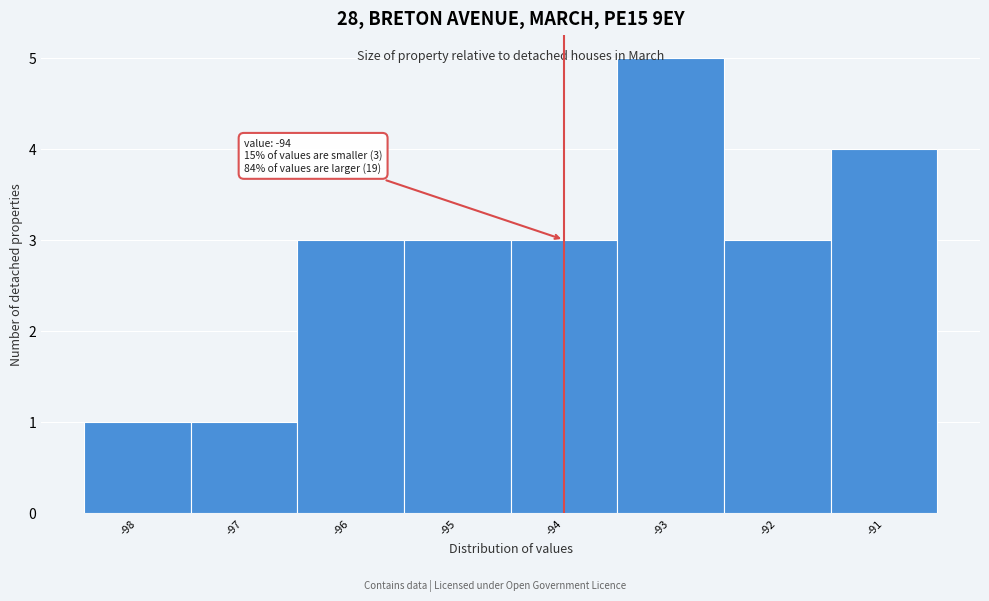

Over which range of the x-axis is the bar tallest?

-93.5 to -92.5